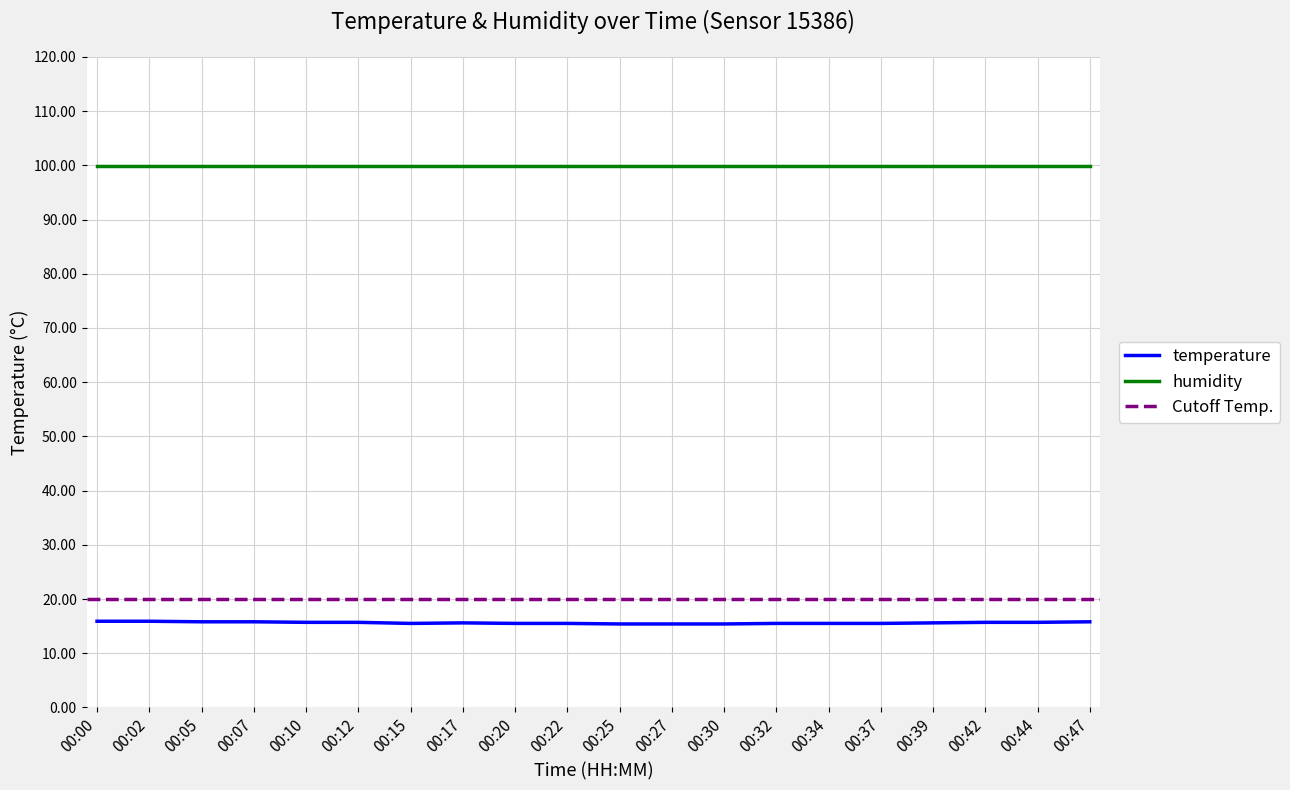

True or false: temperature and humidity intersect in this chart.

False